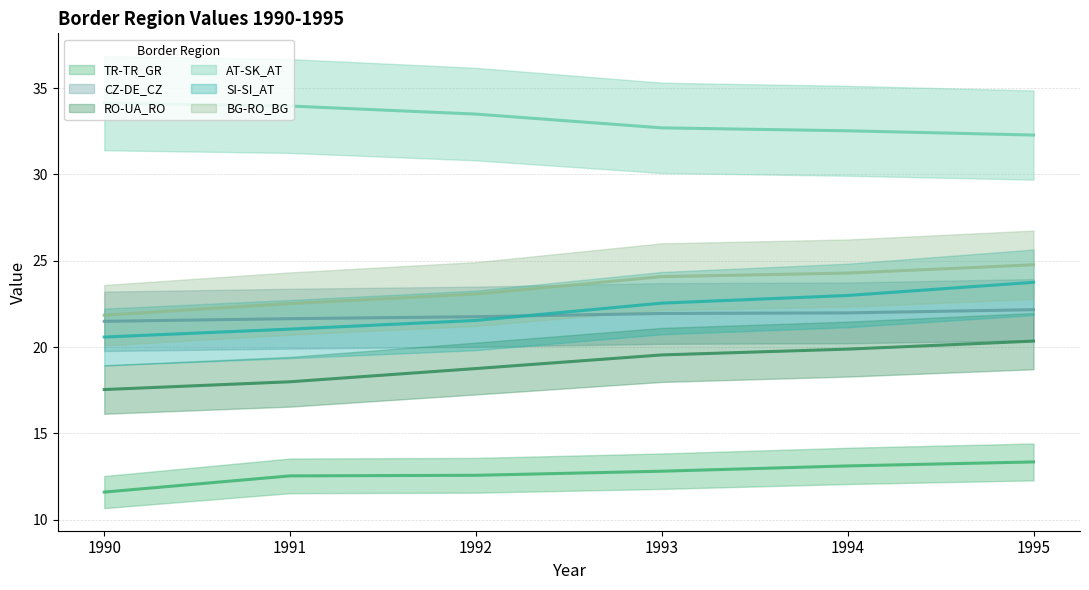

What are all the series names shown in the legend?

TR-TR_GR, CZ-DE_CZ, RO-UA_RO, AT-SK_AT, SI-SI_AT, BG-RO_BG